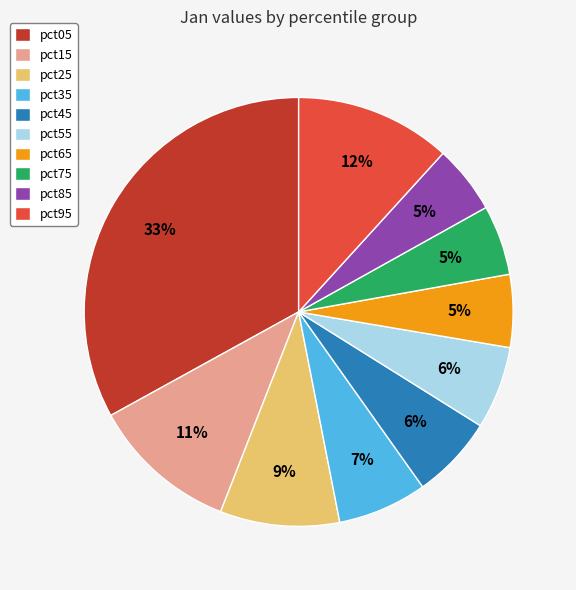

Combined, do pct95 and pct55 account for over 50%?

No